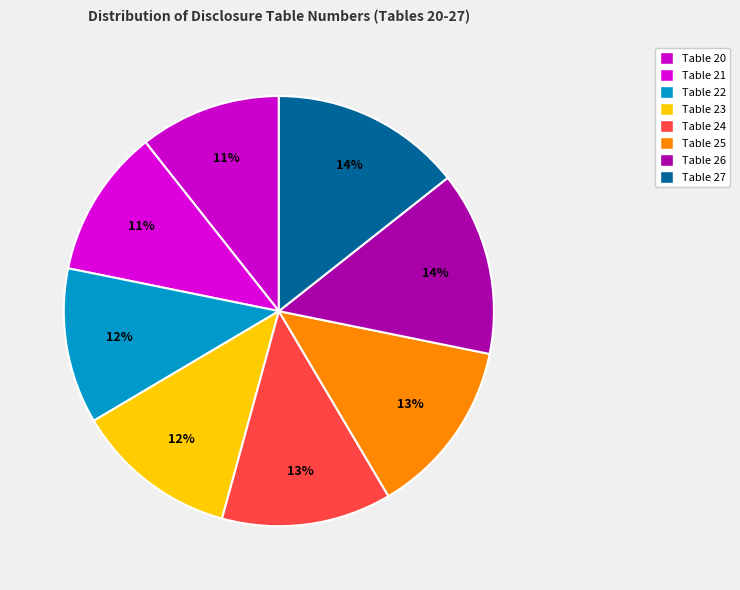

Is it true that Table 21 is 19% of the pie?

False